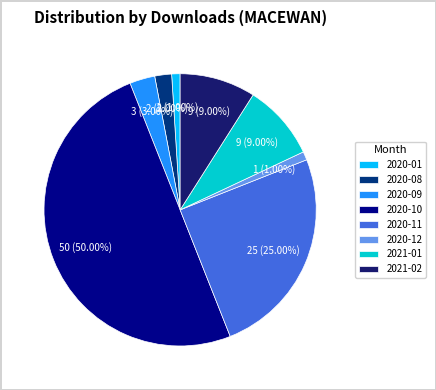

Is it true that 2020-11 is 25% of the pie?

True